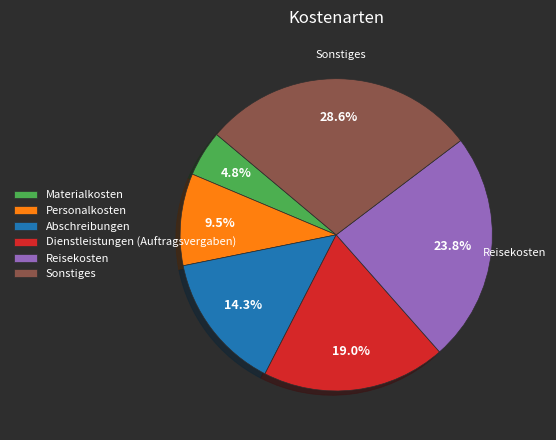

How many segments does this pie chart have?

6